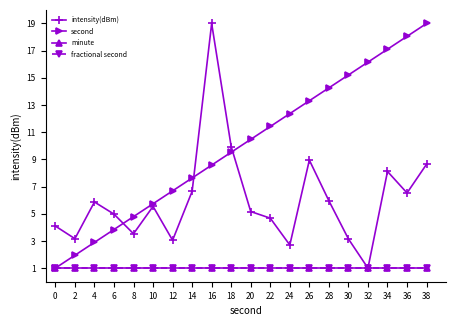

Rank the series by their maximum value, from highest to lowest.

intensity(dBm), second, minute, fractional second